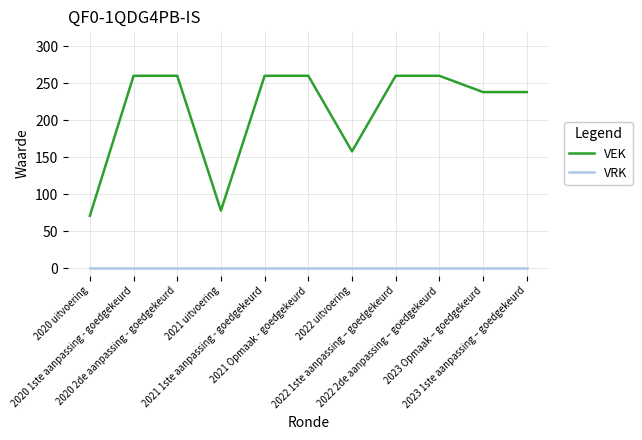

Which series has the widest spread of values?

VEK